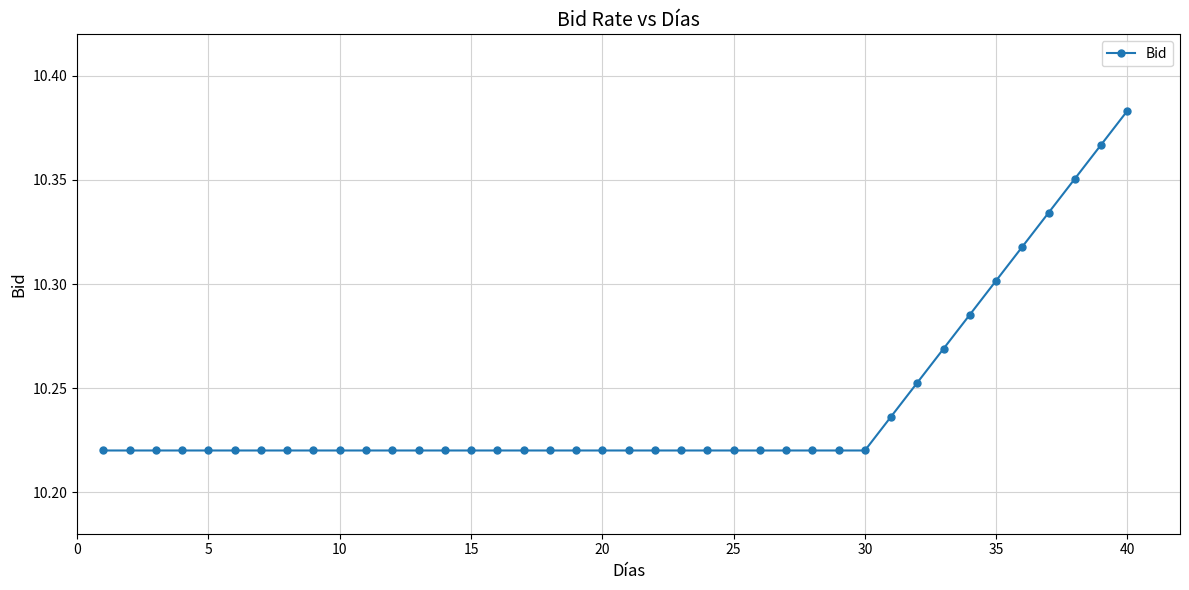

How many values are between 10 and 11?

40